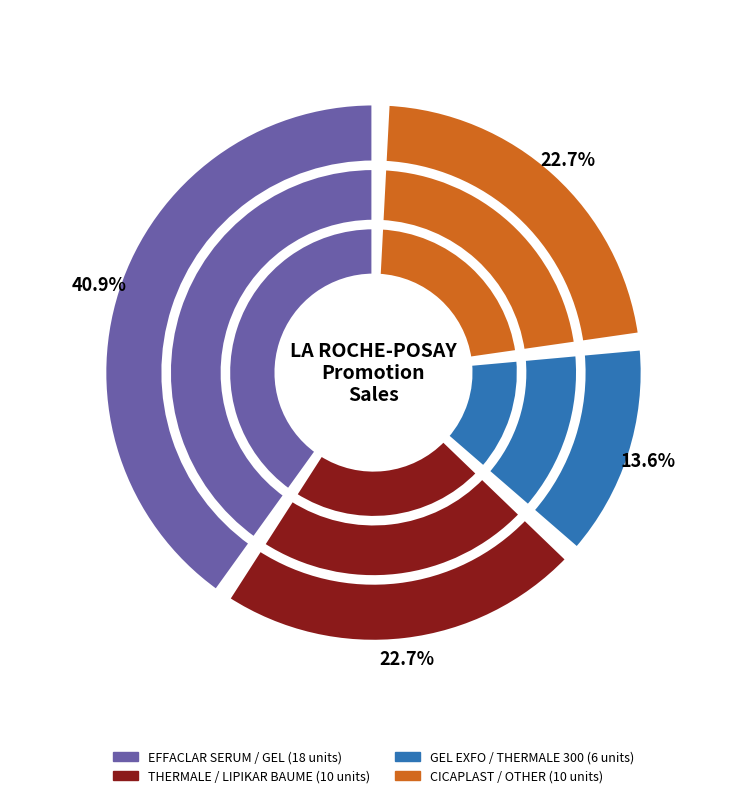

Is there any slice that represents more than half of the pie?

No